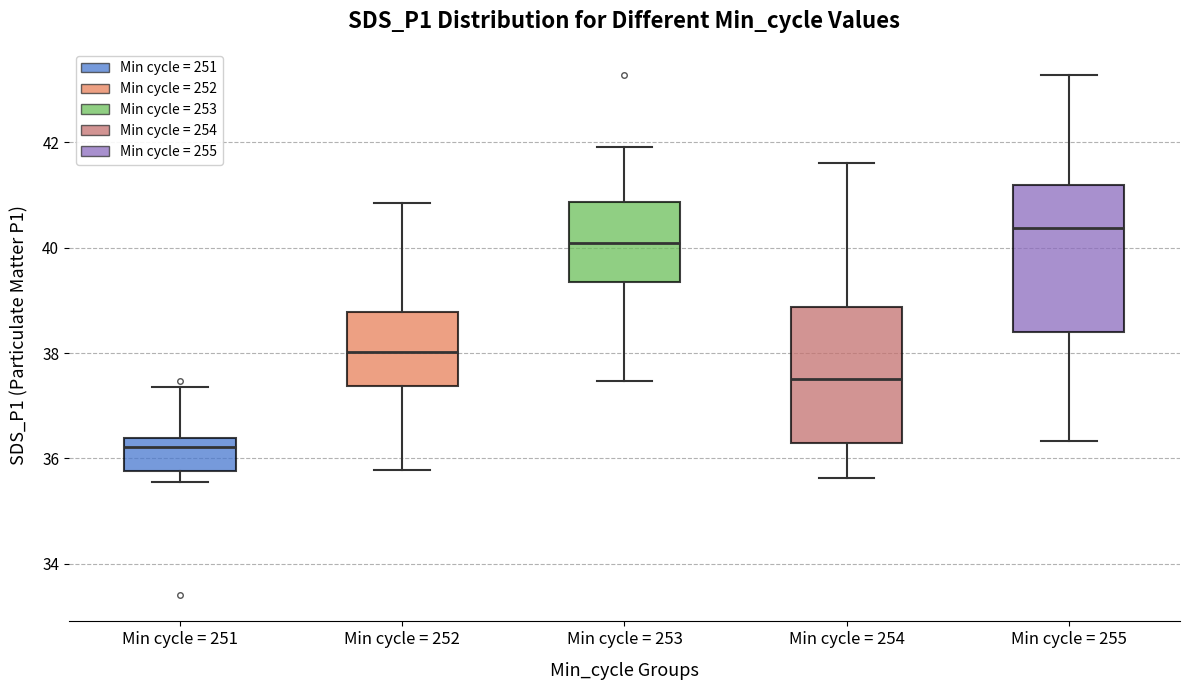

Reading left to right, read every box against the y-axis: the position of its median line, the range the box covers, and the ends of its whiskers. The values are not printed on the chart, so give them approximately, as read against the axis.

Min cycle = 251: median 36.2, box 35.8 to 36.4, whiskers 35.6 to 37.4
Min cycle = 252: median 38.0, box 37.4 to 38.8, whiskers 35.8 to 40.8
Min cycle = 253: median 40.0, box 39.4 to 40.8, whiskers 37.4 to 42.0
Min cycle = 254: median 37.6, box 36.2 to 38.8, whiskers 35.6 to 41.6
Min cycle = 255: median 40.4, box 38.4 to 41.2, whiskers 36.4 to 43.2